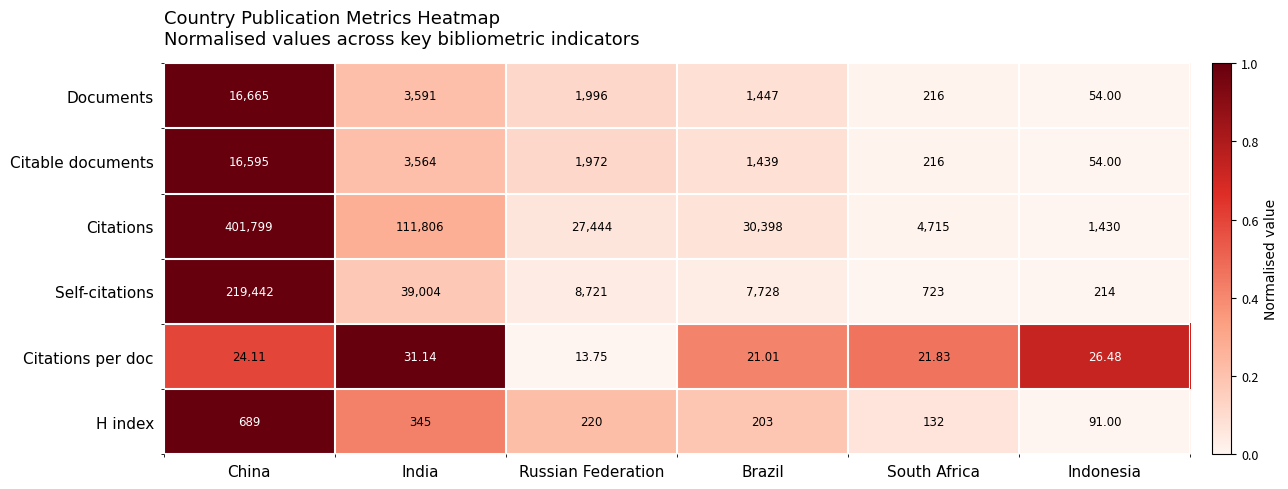

Rank the series at India from highest to lowest value.

Citations, Self-citations, Documents, Citable documents, H index, Citations per doc